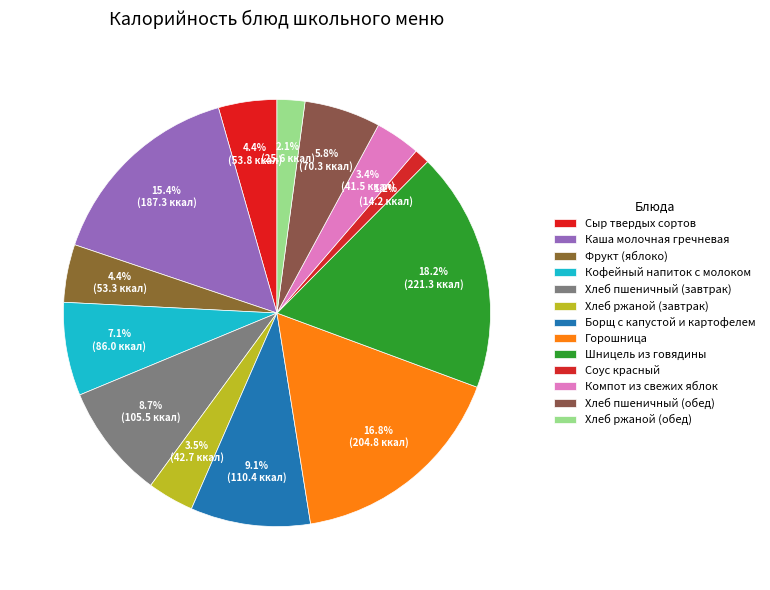

Combined, do Шницель из говядины and Хлеб ржаной (обед) account for over 50%?

No